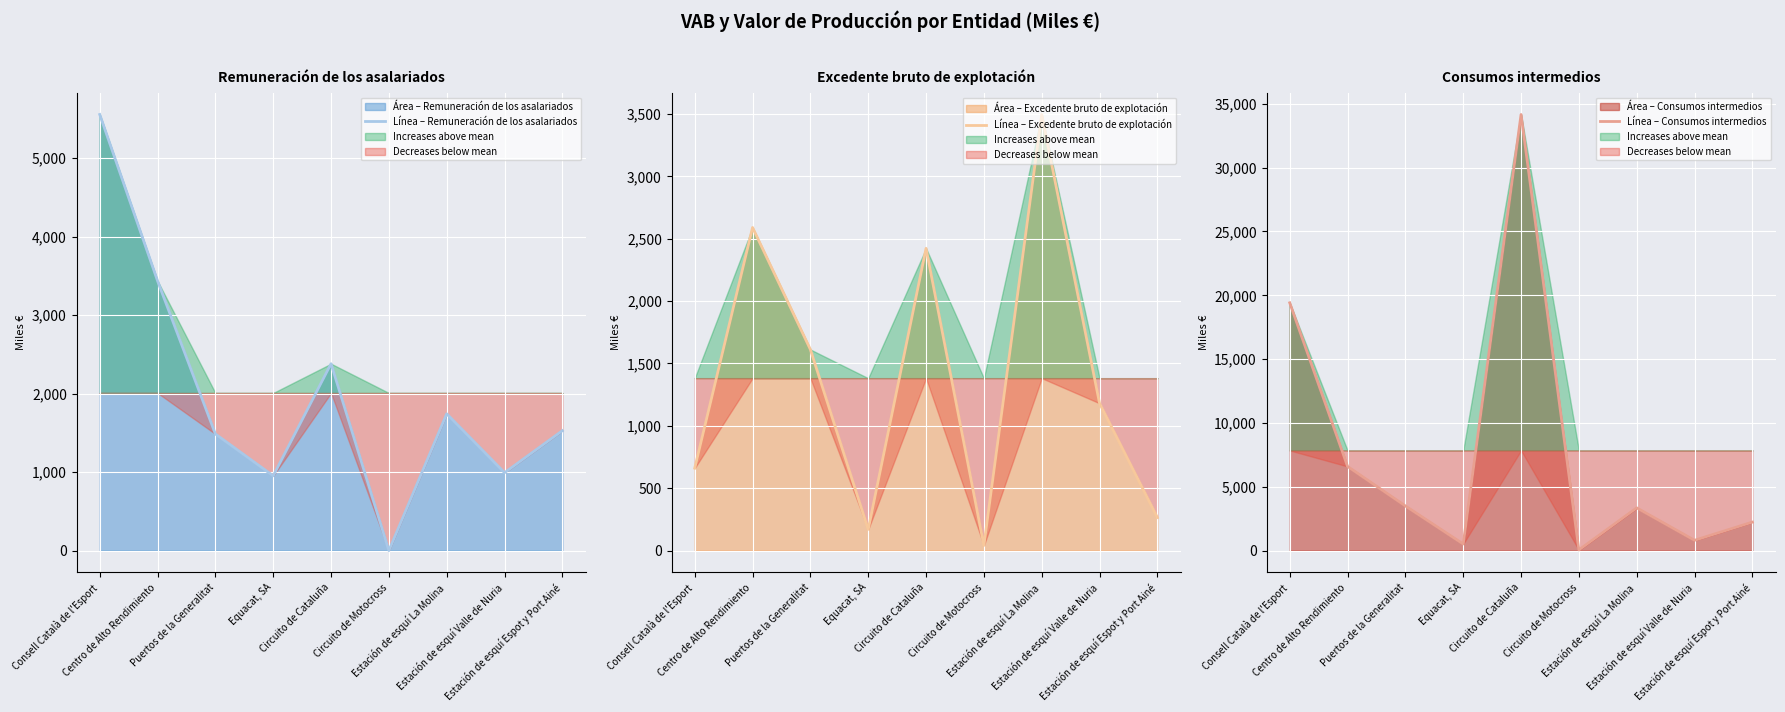

Reading right to left, list all the values displayed in this chart.

Línea – Remuneración de los asalariados: Estación de esquí Espot y Port Ainé=1527	Estación de esquí Valle de Nuria=992	Estación de esquí La Molina=1742	Circuito de Motocross=0	Circuito de Cataluña=2380	Equacat, SA=952	Puertos de la Generalitat=1485	Centro de Alto Rendimiento=3435	Consell Català de l'Esport=5554
Línea – Excedente bruto de explotación: Estación de esquí Espot y Port Ainé=265	Estación de esquí Valle de Nuria=1181	Estación de esquí La Molina=3496	Circuito de Motocross=41	Circuito de Cataluña=2423	Equacat, SA=170	Puertos de la Generalitat=1612	Centro de Alto Rendimiento=2590	Consell Català de l'Esport=661
Línea – Consumos intermedios: Estación de esquí Espot y Port Ainé=2231	Estación de esquí Valle de Nuria=806	Estación de esquí La Molina=3349	Circuito de Motocross=51	Circuito de Cataluña=34167	Equacat, SA=516	Puertos de la Generalitat=3498	Centro de Alto Rendimiento=6594	Consell Català de l'Esport=19414